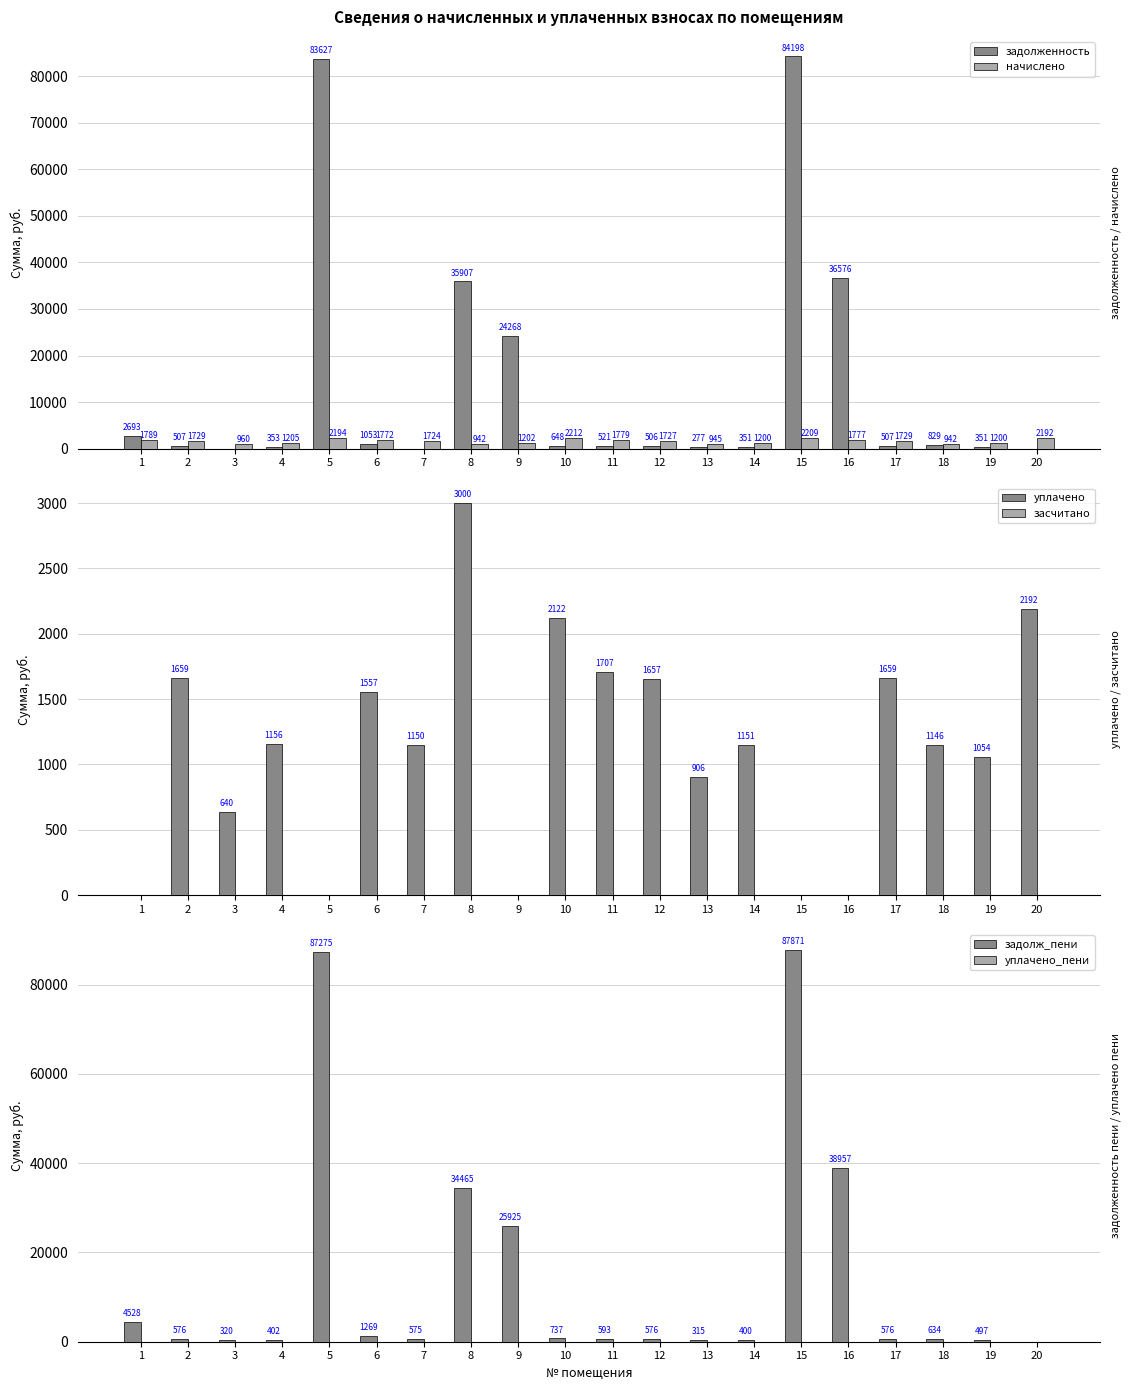

True or false: уплачено has a value of 0.0 at 1.

True